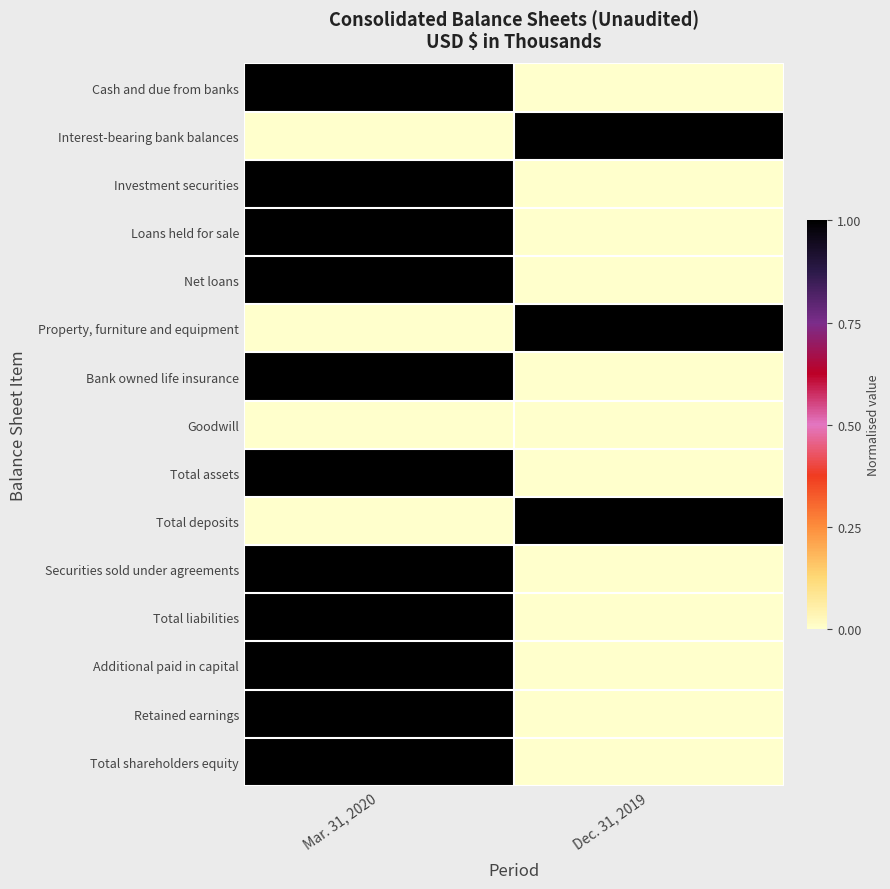

How many series are shown in this chart?

15